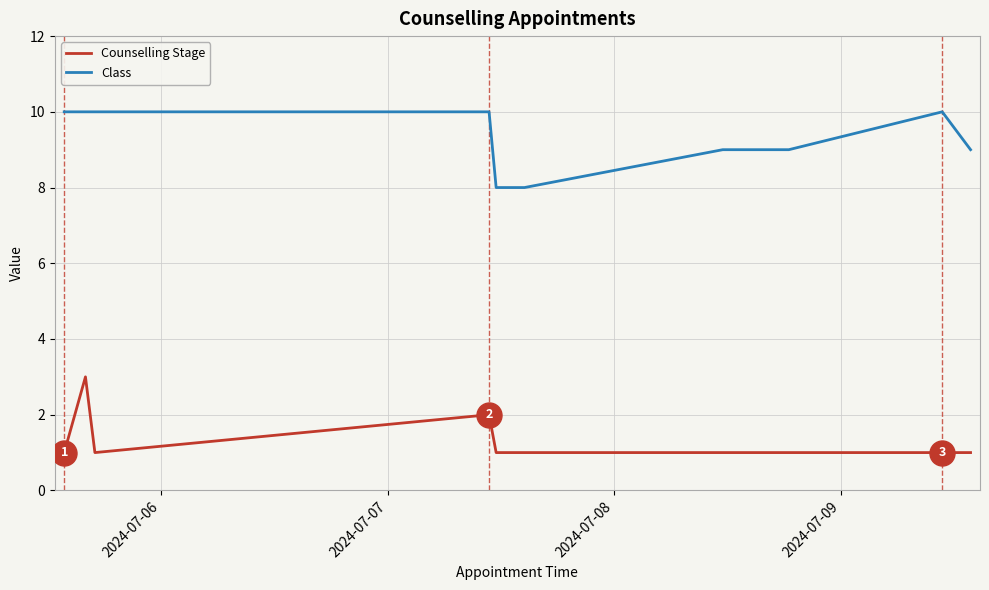

What is the difference between the second highest and minimum values in the Counselling Stage series?

1